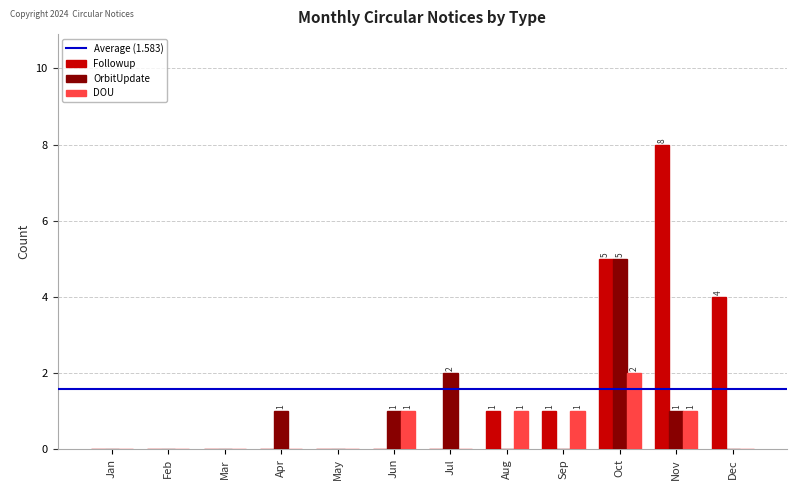

What is the greatest value displayed?

8